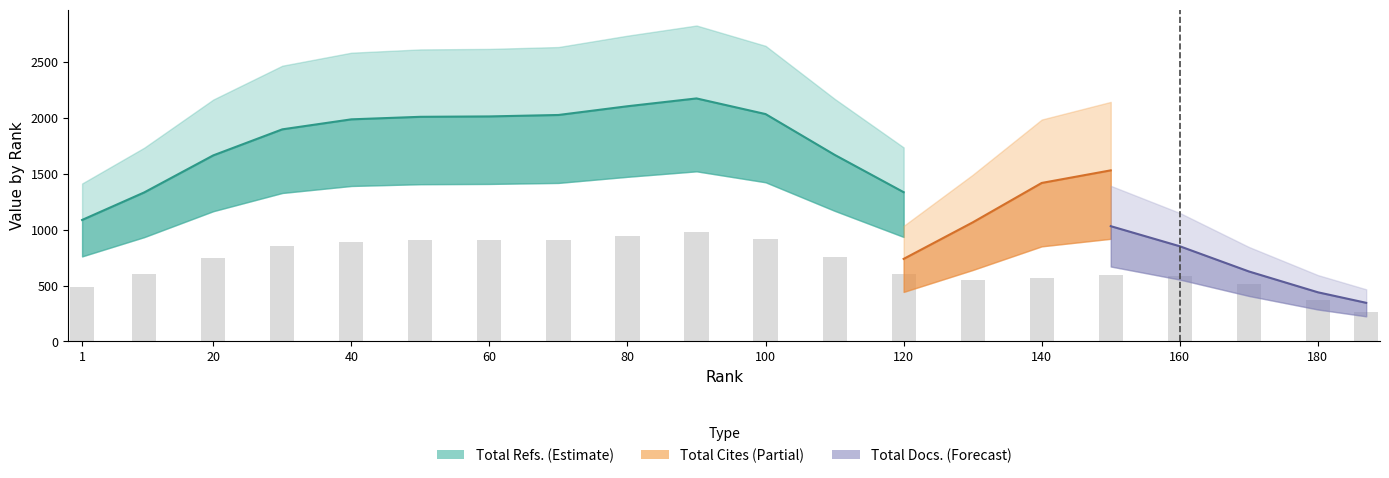

Are the bars horizontal?

No